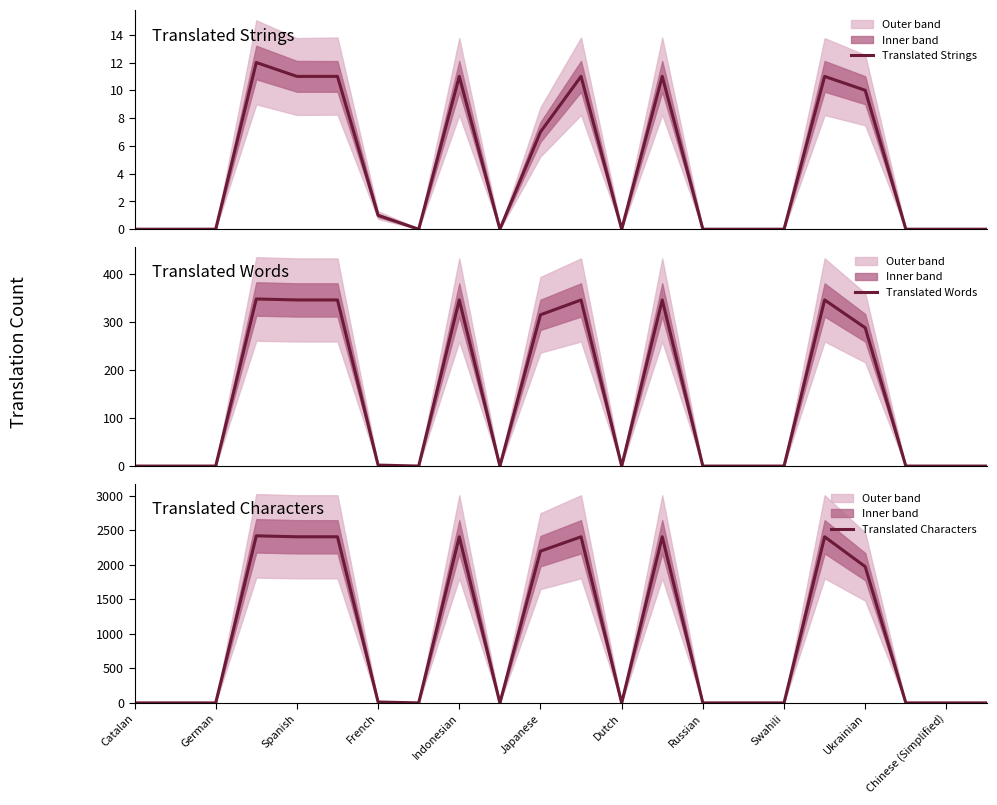

At how many categories does at least one series exceed 1914?

9